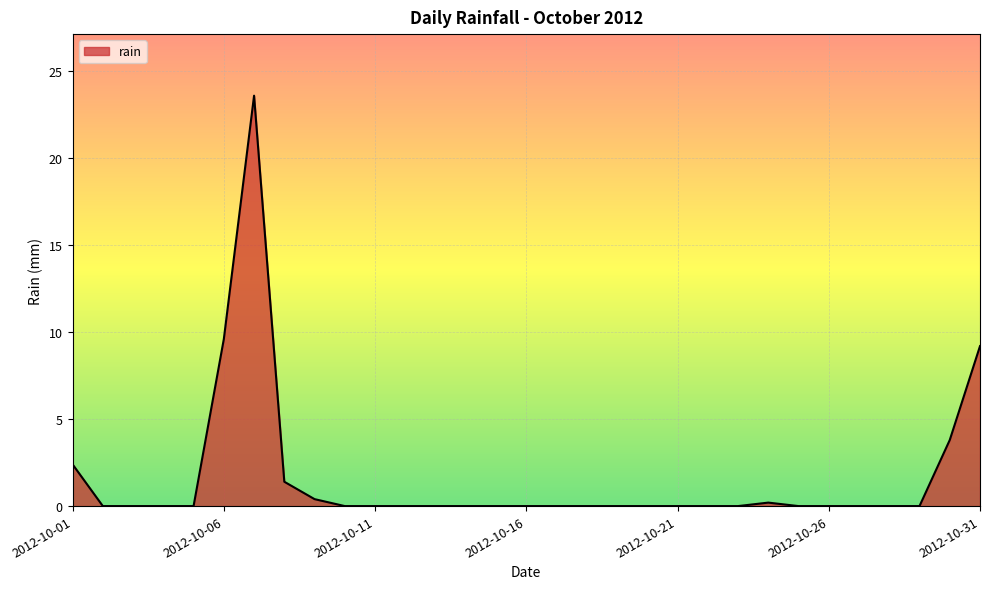

Rank the categories by value from lowest to highest.

2012-10-02, 2012-10-03, 2012-10-04, 2012-10-05, 2012-10-10, 2012-10-11, 2012-10-12, 2012-10-13, 2012-10-14, 2012-10-15, 2012-10-16, 2012-10-17, 2012-10-18, 2012-10-19, 2012-10-20, 2012-10-21, 2012-10-22, 2012-10-23, 2012-10-25, 2012-10-26, 2012-10-27, 2012-10-28, 2012-10-29, 2012-10-24, 2012-10-09, 2012-10-08, 2012-10-01, 2012-10-30, 2012-10-31, 2012-10-06, 2012-10-07